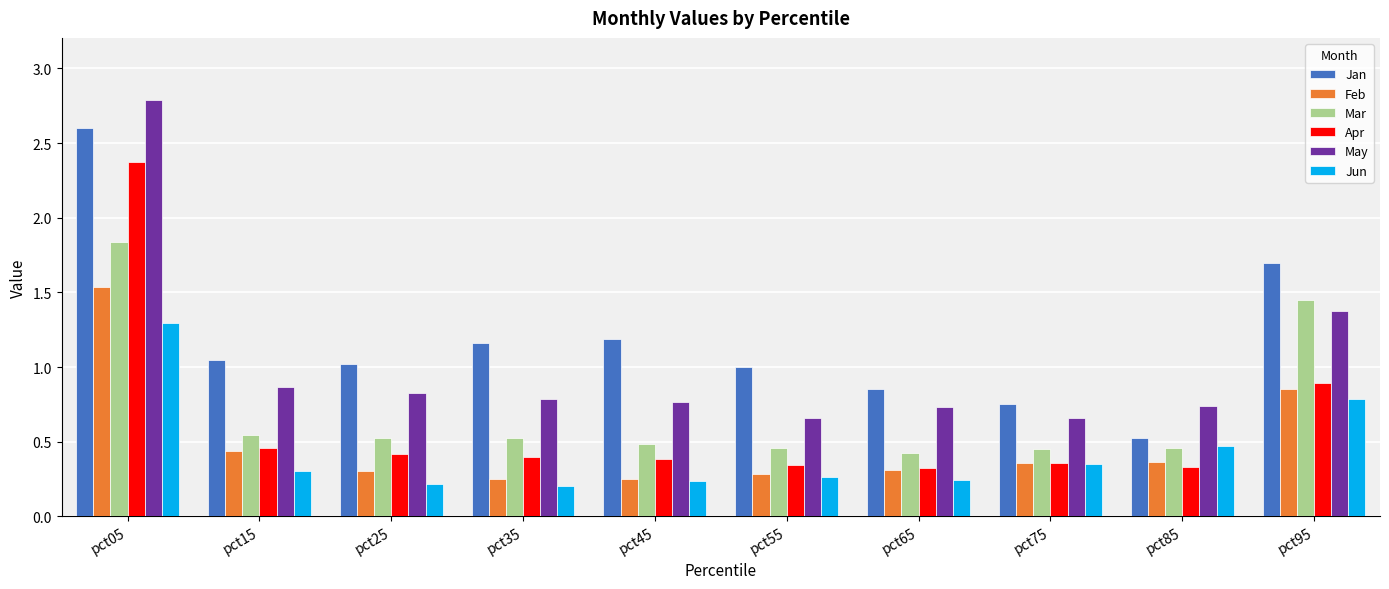

Which series has the largest range (max minus min)?

May